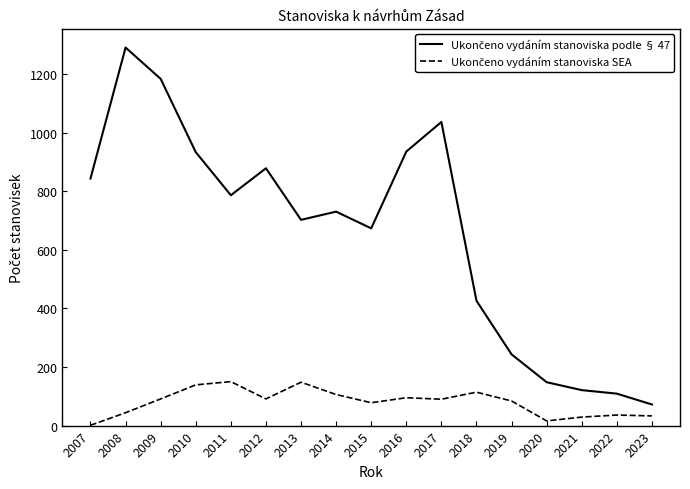

What is the total value across all series at 2010?

1072